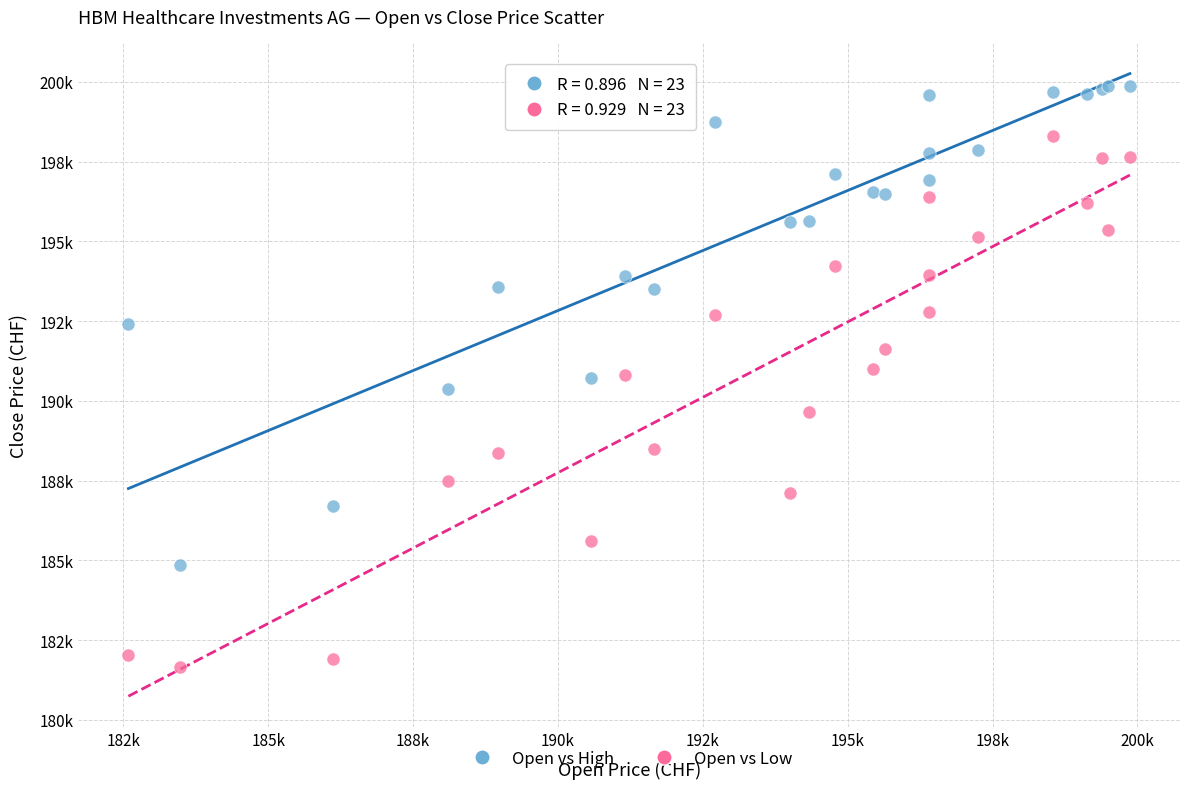

What are all the series names shown in the legend?

Open vs High, Open vs Low